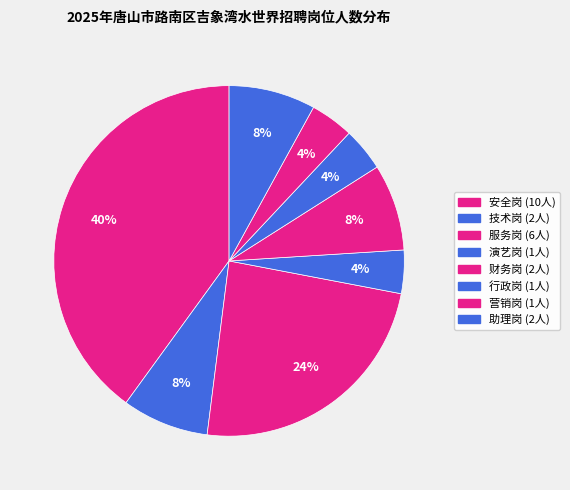

To the nearest percent, what is the difference between the largest and smallest slice percentages?

36%